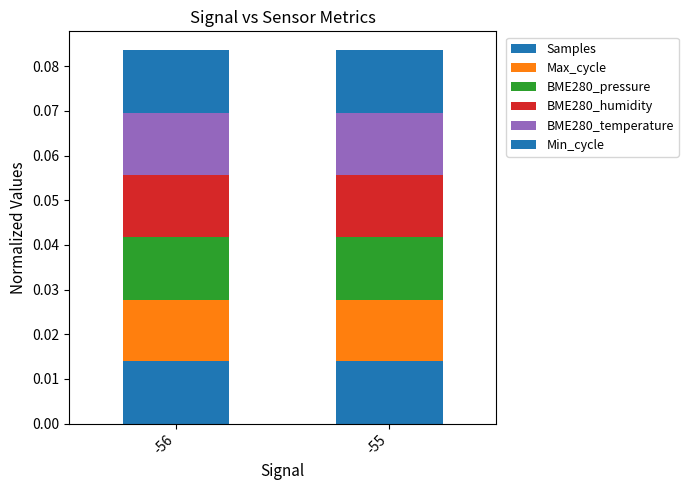

Which series has the largest total across all categories?

Min_cycle